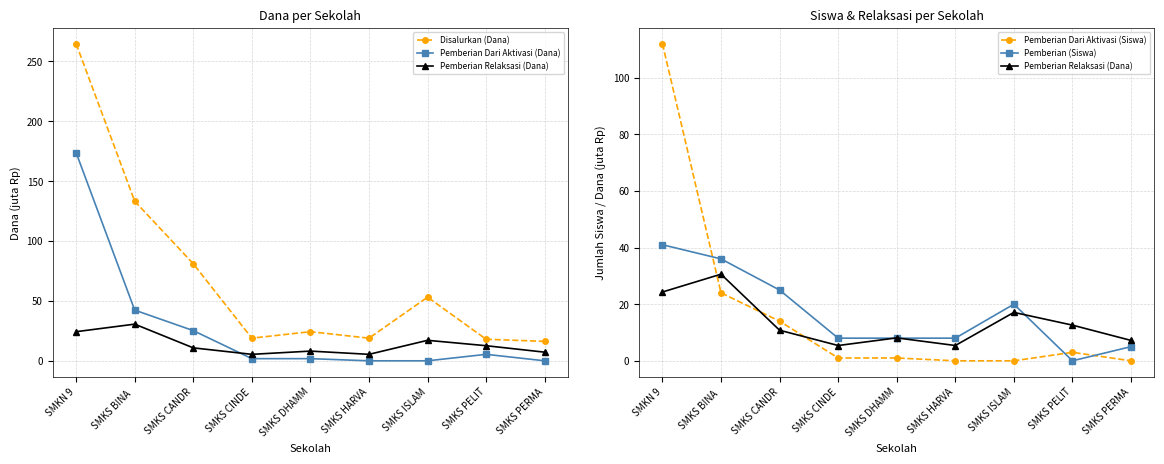

Does the chart have visible grid lines?

Yes